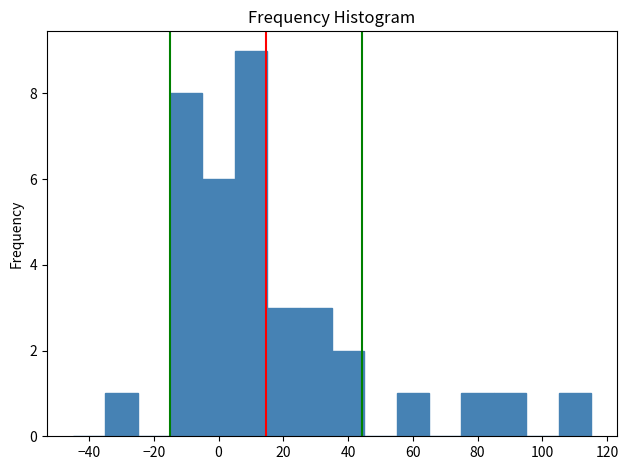

Reading left to right, list every bar in this chart as the range it spans on the x-axis followed by its height. Neither the bar edges nor the heights are printed on the chart, so give them approximately, as read against the axes.

-45 to -35: 0
-35 to -25: 1
-25 to -15: 0
-15 to -5: 8
-5 to 5: 6
5 to 15: 9
15 to 25: 3
25 to 35: 3
35 to 45: 2
45 to 55: 0
55 to 65: 1
65 to 75: 0
75 to 85: 1
85 to 95: 1
95 to 105: 0
105 to 115: 1